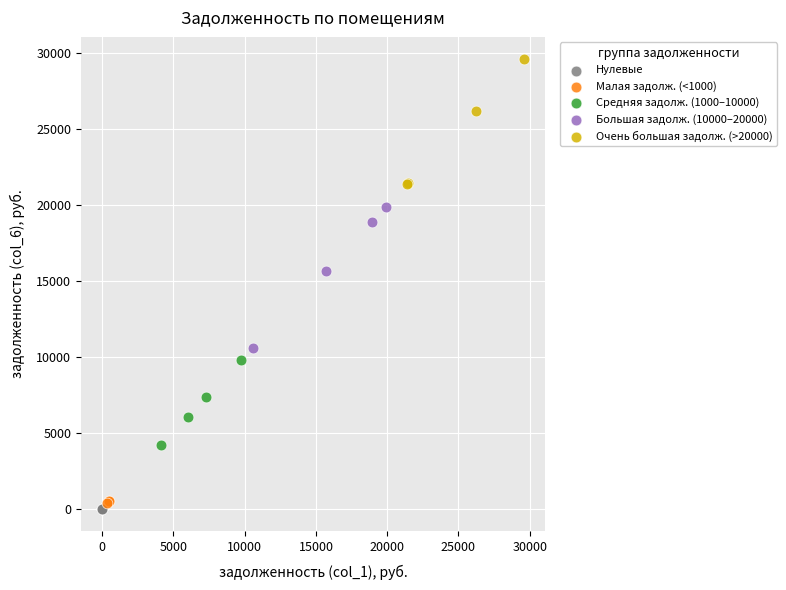

Which series reaches the minimum Y coordinate?

Нулевые